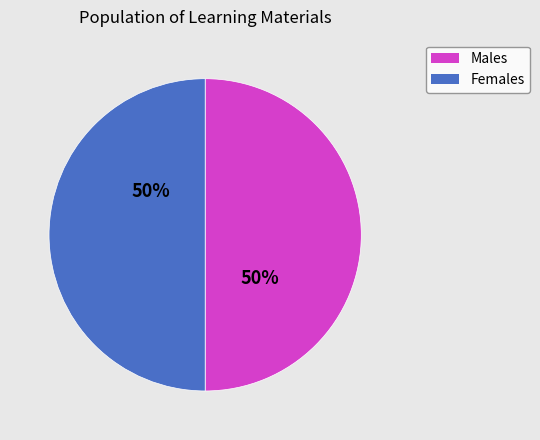

To the nearest percent, what is the average slice percentage?

50%